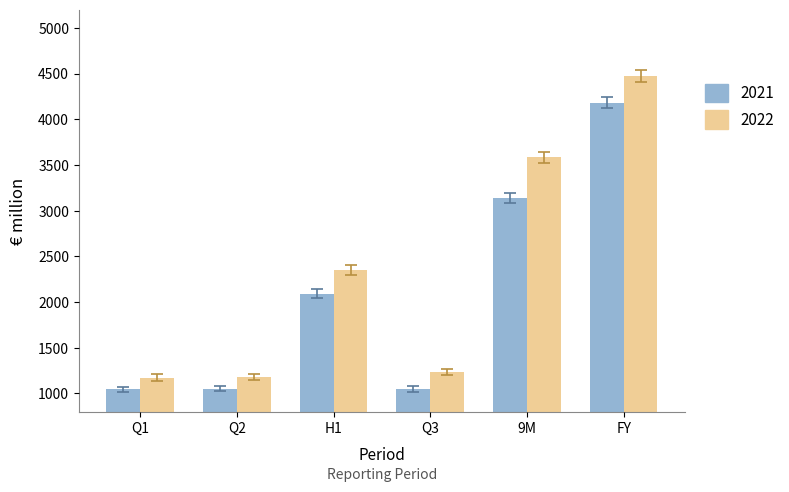

Which label corresponds to the largest value in the chart?

FY